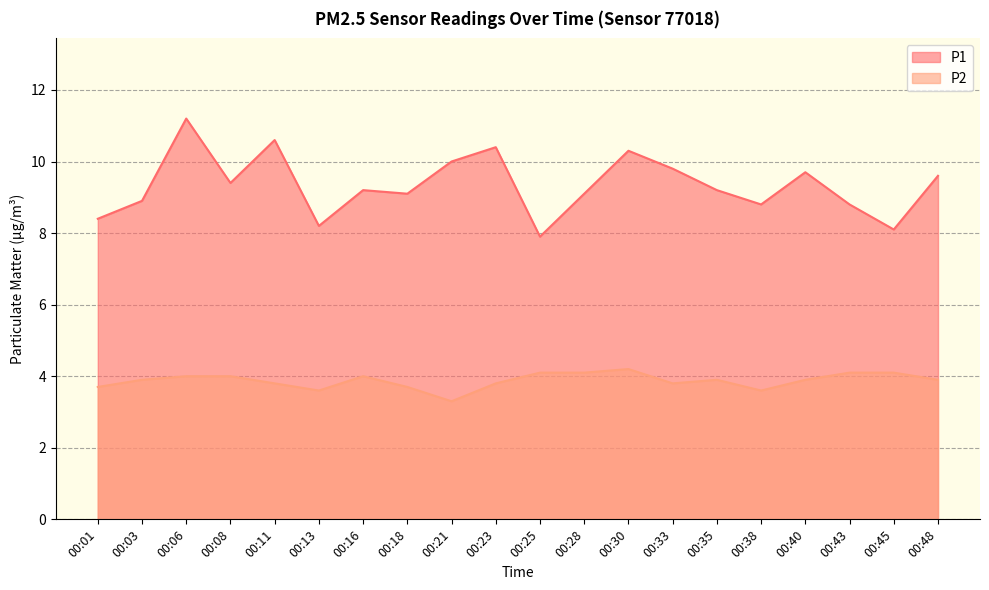

In P2, how many points are lower than both neighbors (excluding endpoints)?

4